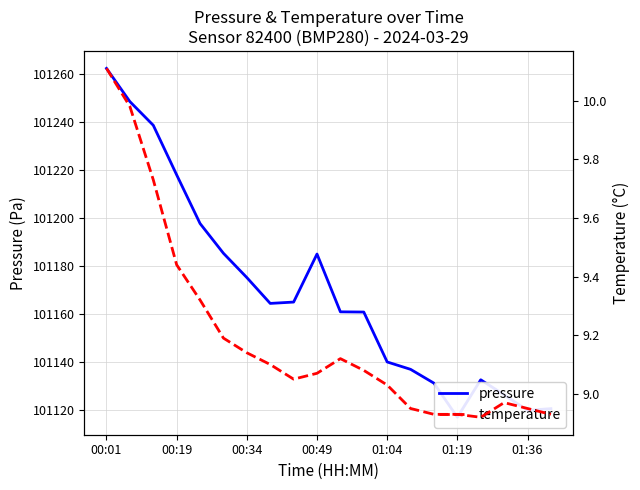

True or false: pressure and temperature cross at least once.

False